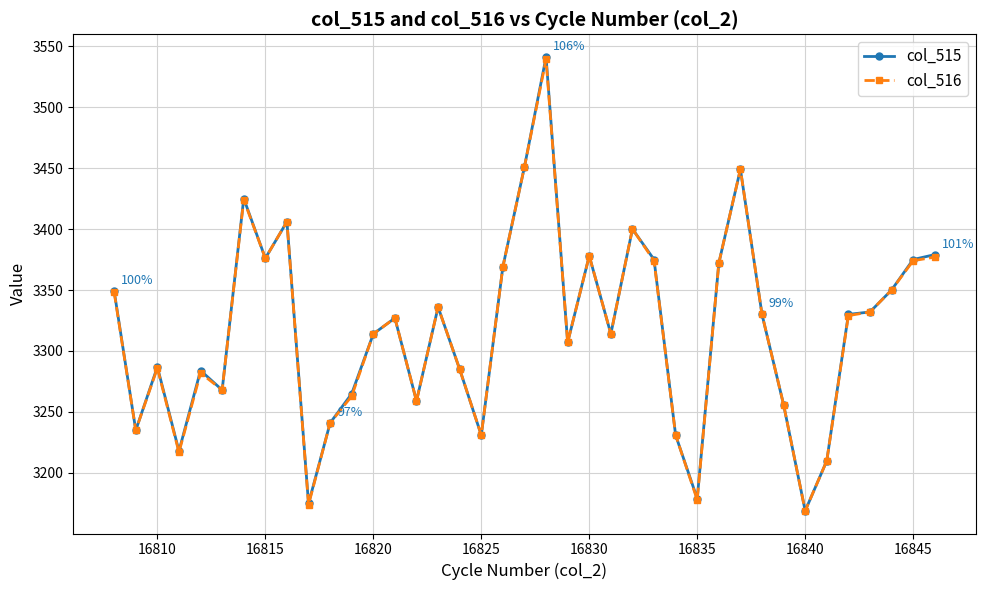

Which series has the largest range (max minus min)?

col_515